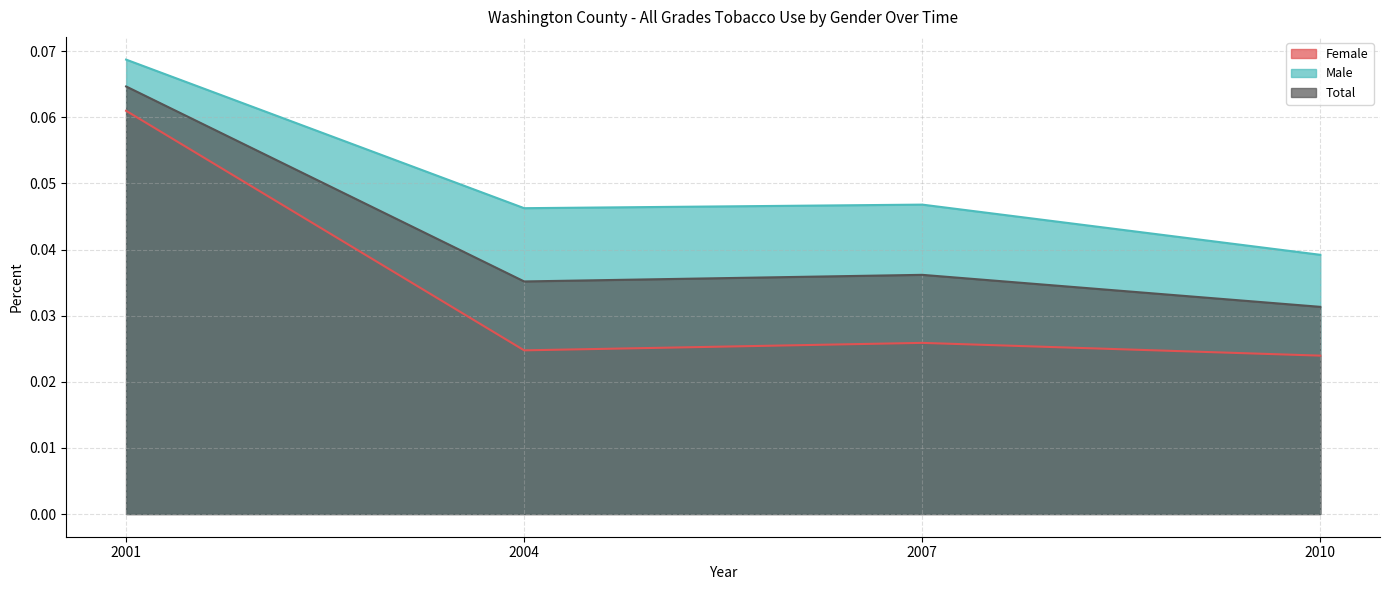

In Total, how many points are higher than both neighbors (excluding endpoints)?

1